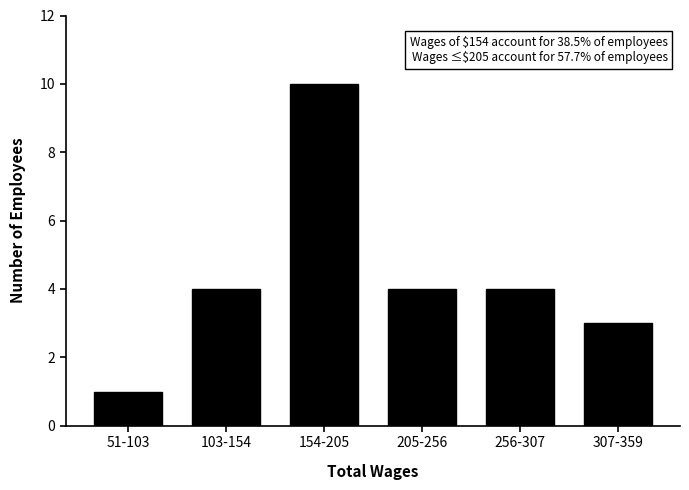

Reading left to right, what are all the values shown in this chart?

1	4	10	4	4	3